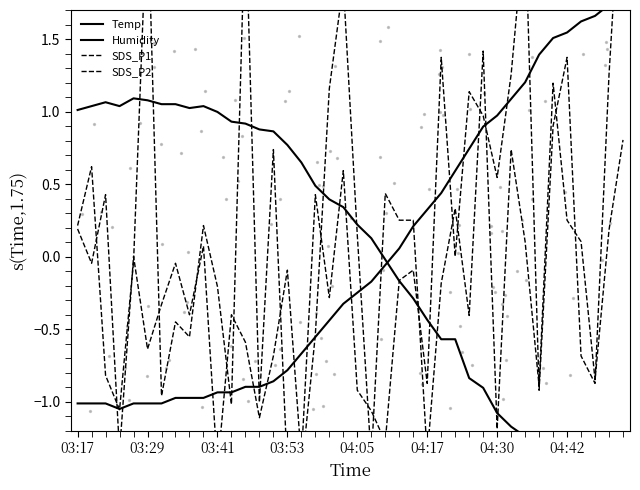

Which series has the widest spread of Y values?

SDS_P2